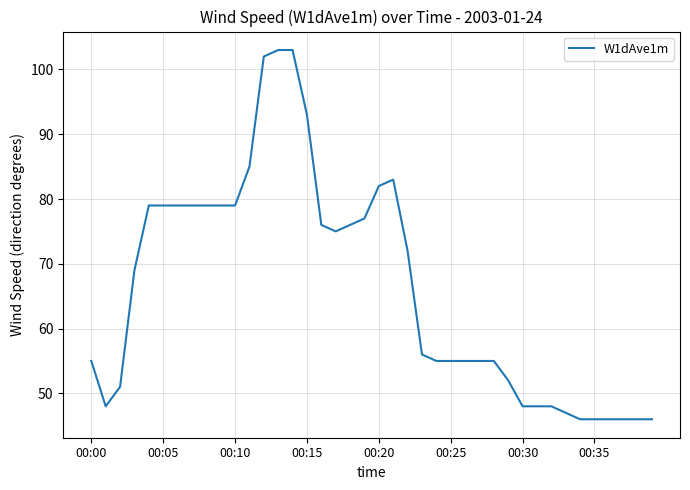

What is the smallest value displayed?

46